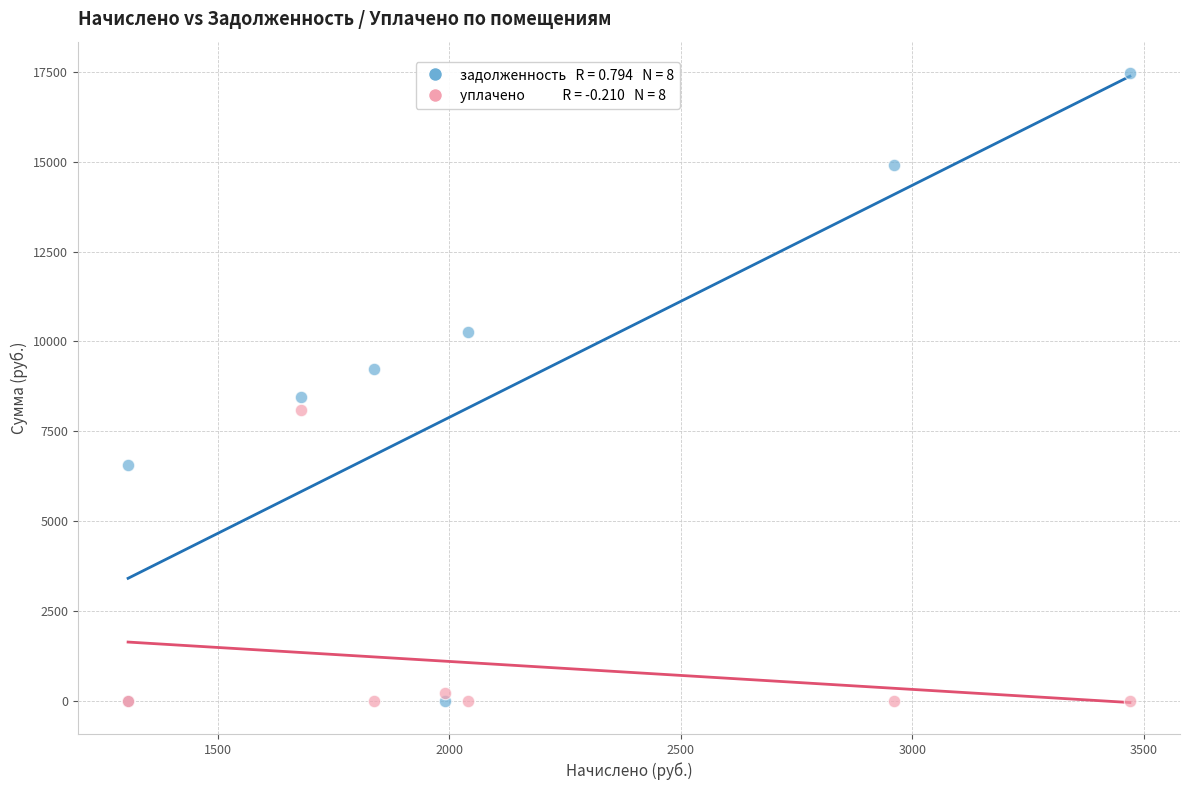

Across all series, what Y value is closest to 8731?

8448.7